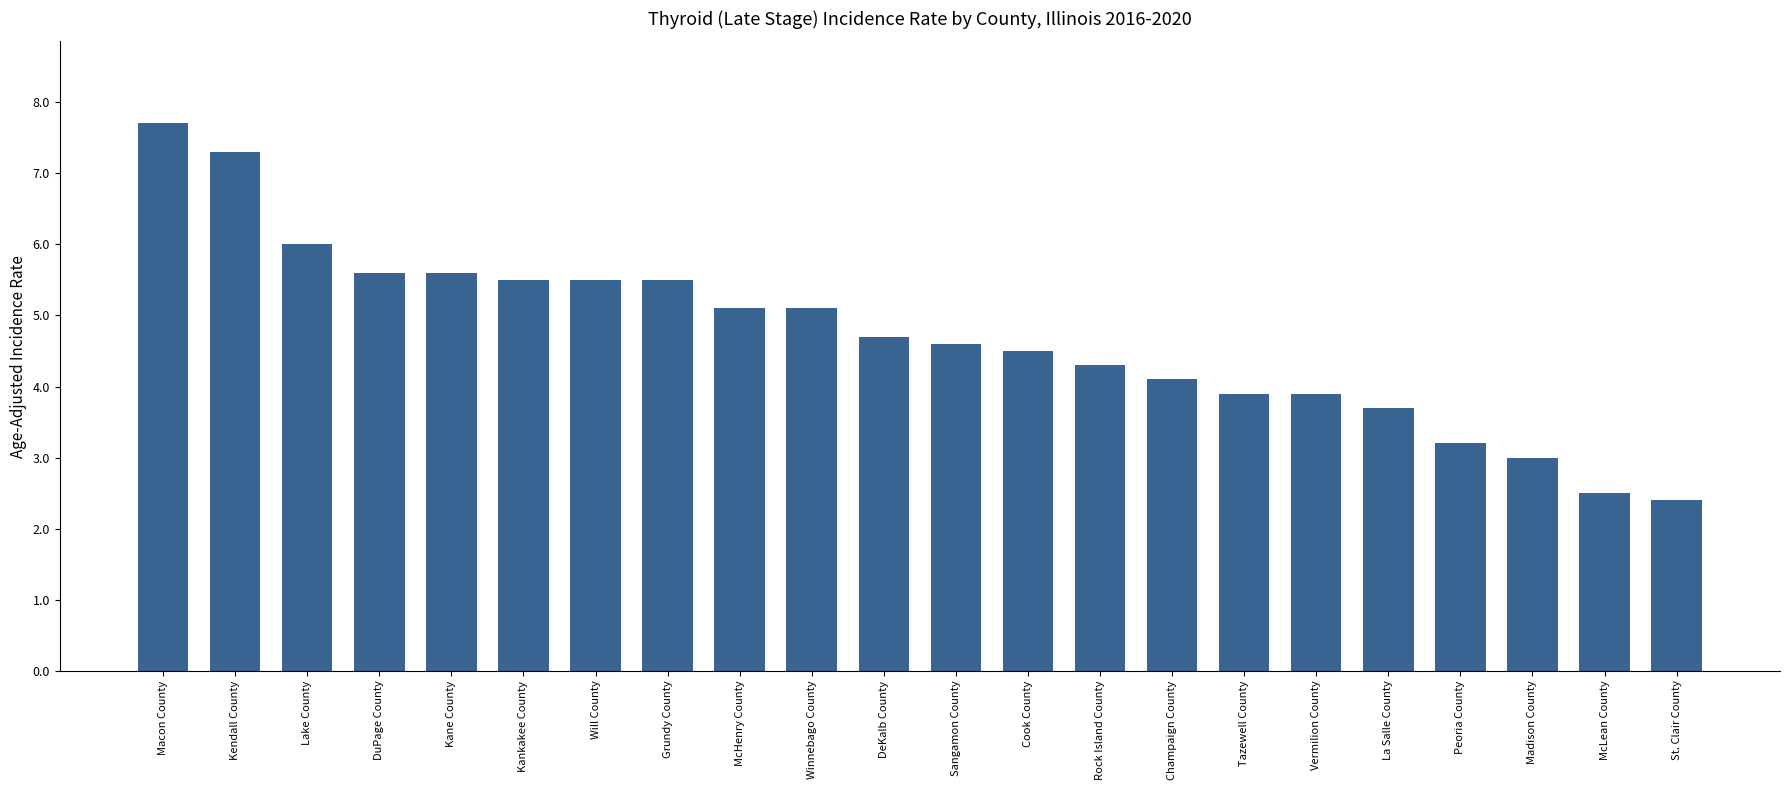

Is it true that the value at Peoria County is 5.2?

False